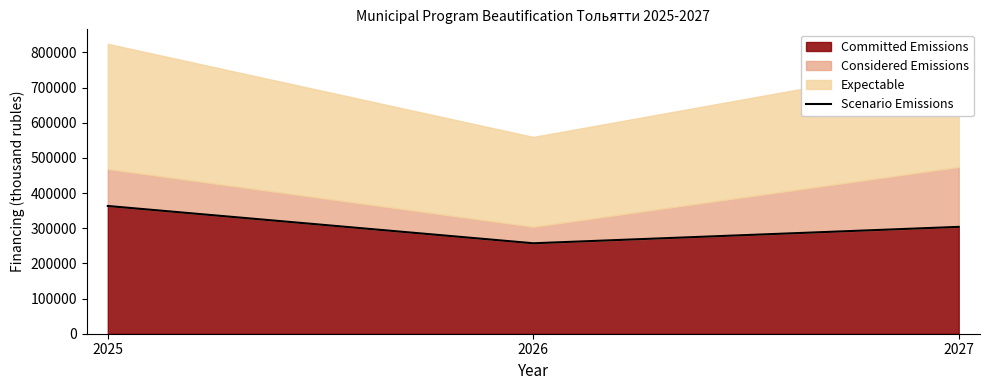

Reading left to right, what are all the values shown in this chart?

2025=363303	2026=257256	2027=303932